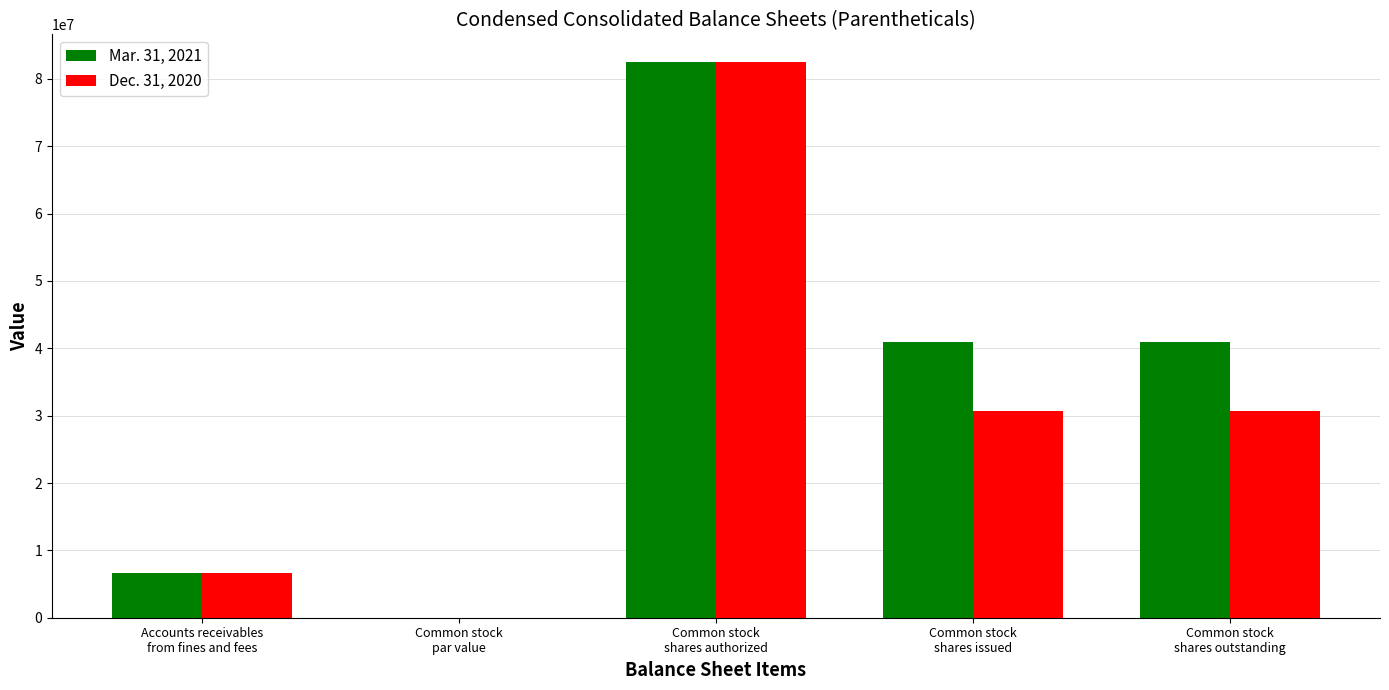

At which category is the sum across all series the highest?

Common stock
shares authorized